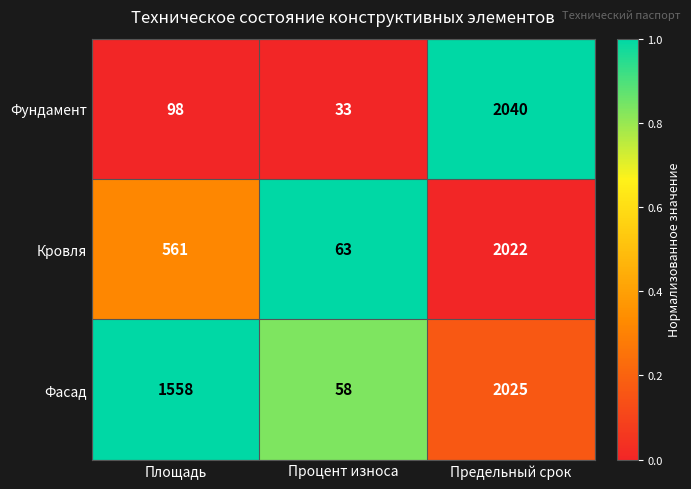

Reading left to right, what are all the values shown in this chart?

Фундамент: Площадь=98	Процент износа=33	Предельный срок=2040
Кровля: Площадь=561	Процент износа=63	Предельный срок=2022
Фасад: Площадь=1558	Процент износа=58	Предельный срок=2025